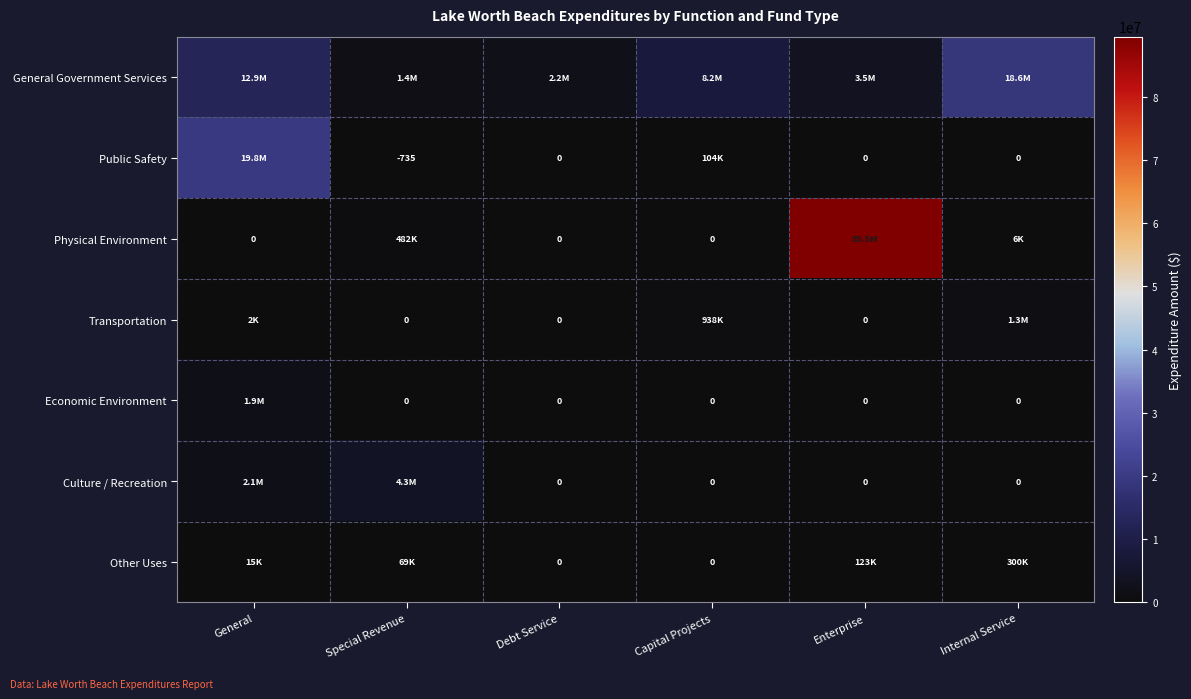

Which series has the widest spread of values?

Physical Environment